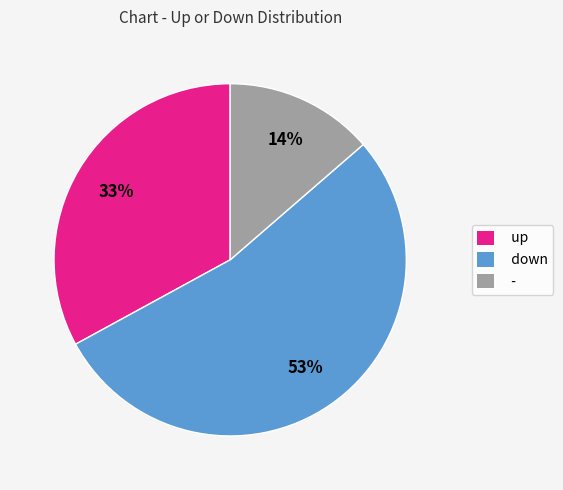

Rank the categories by value from highest to lowest.

down, up, -